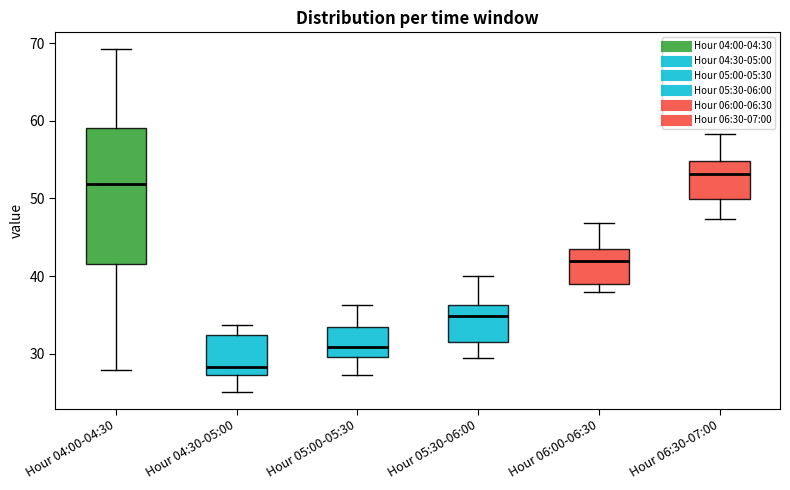

Where does the upper whisker of the box for Hour 04:00-04:30 end on the y-axis? The values are not printed on the chart, so give them approximately, as read against the axis.

69